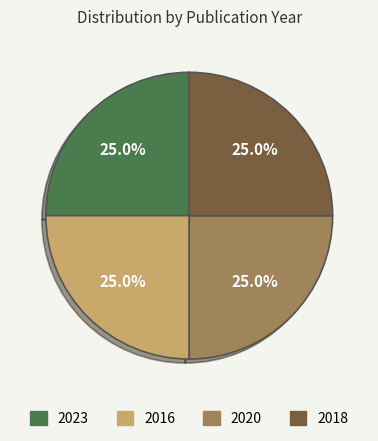

Is there any slice that represents more than half of the pie?

No